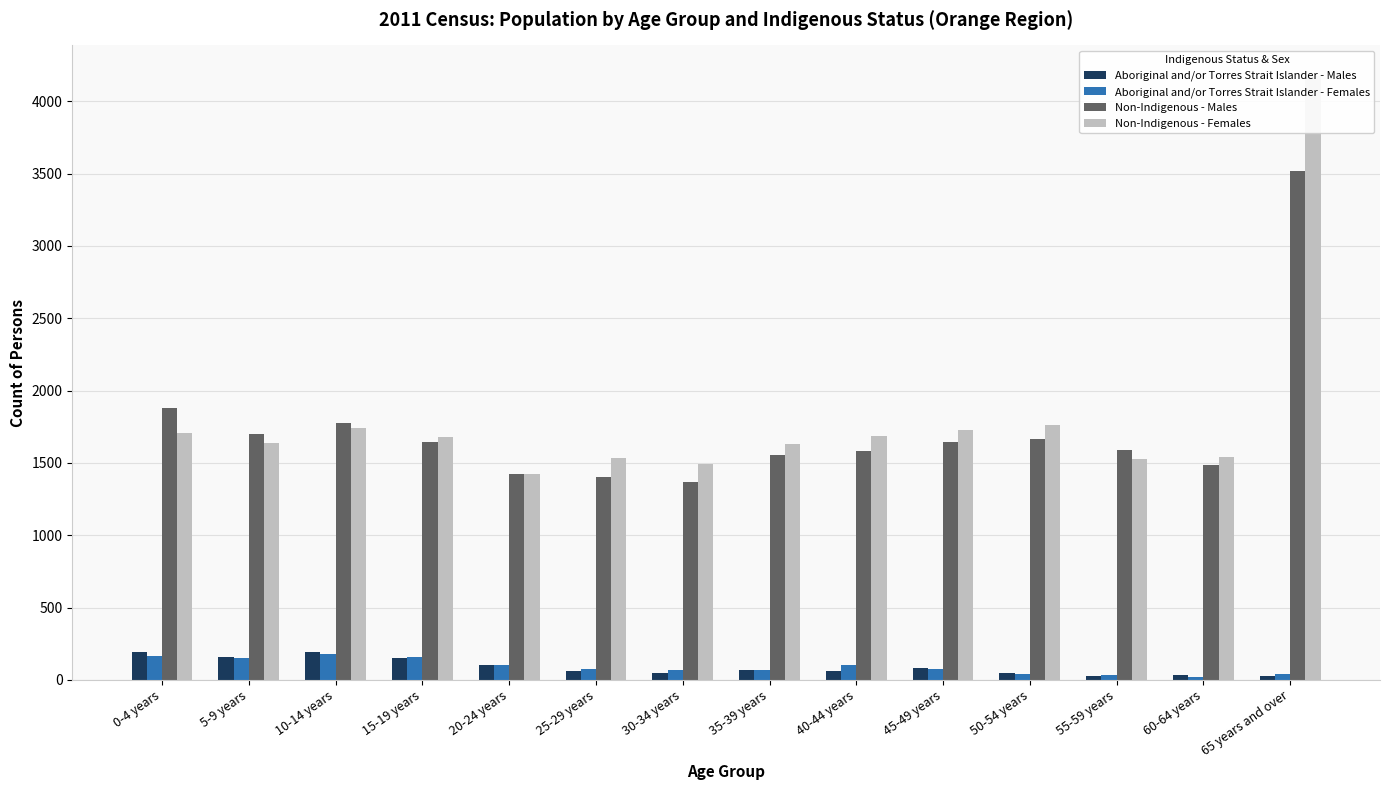

What is the value of the Non-Indigenous - Males bar at the 6th from the left?

1403